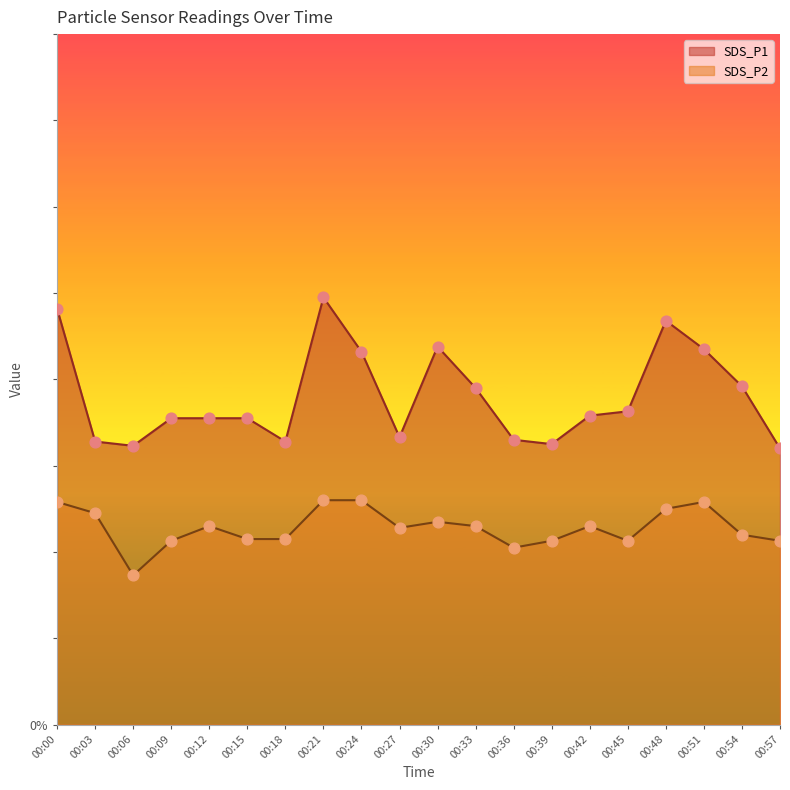

Is the value of SDS_P1 at 00:48 greater than the value of SDS_P2 at 00:12?

Yes